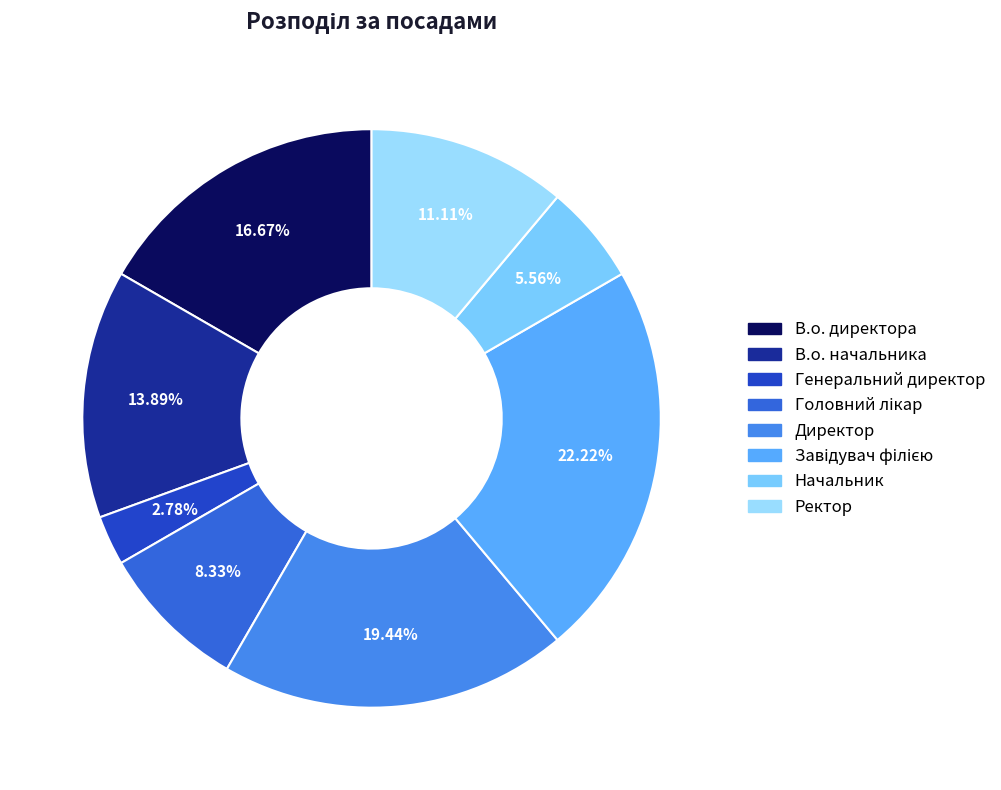

Between Начальник and Завідувач філією, which is larger?

Завідувач філією